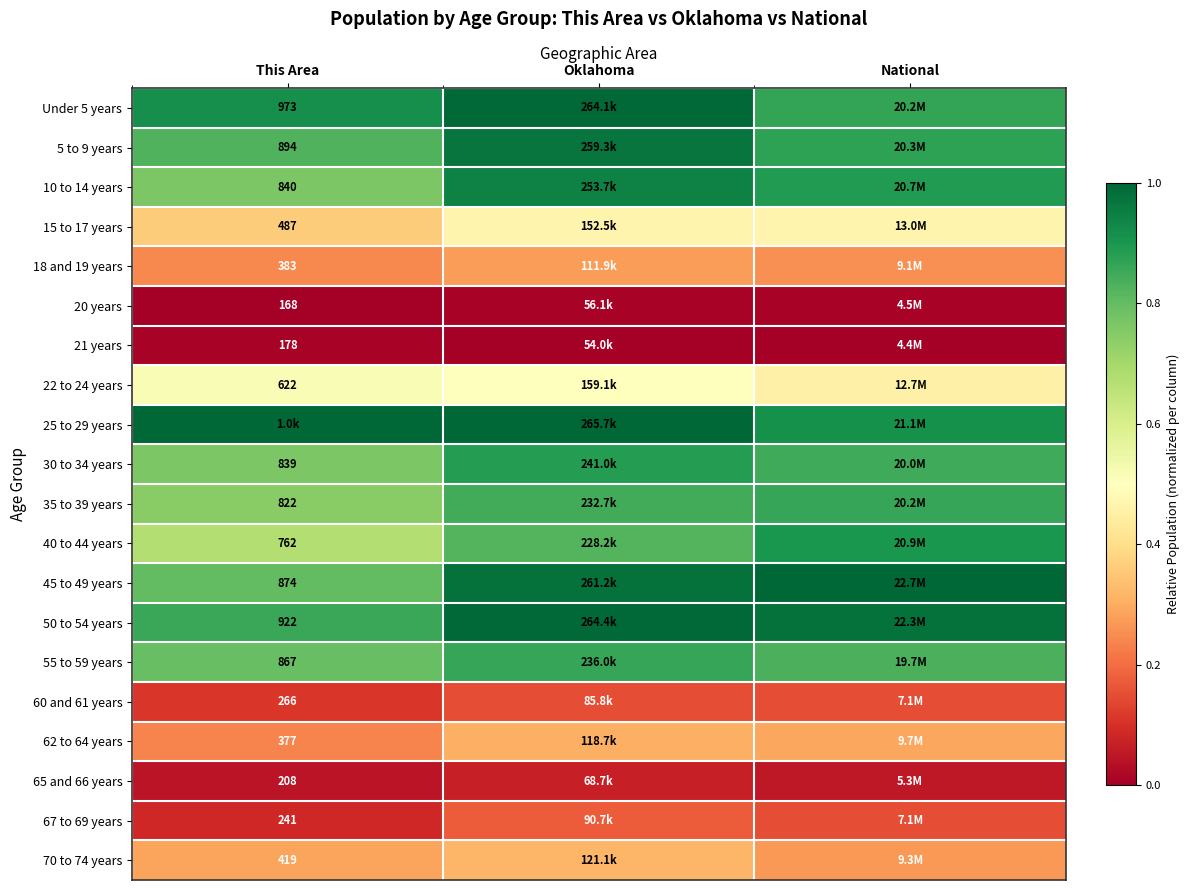

Is the value of 10 to 14 years at This Area greater than the value of 35 to 39 years at This Area?

Yes